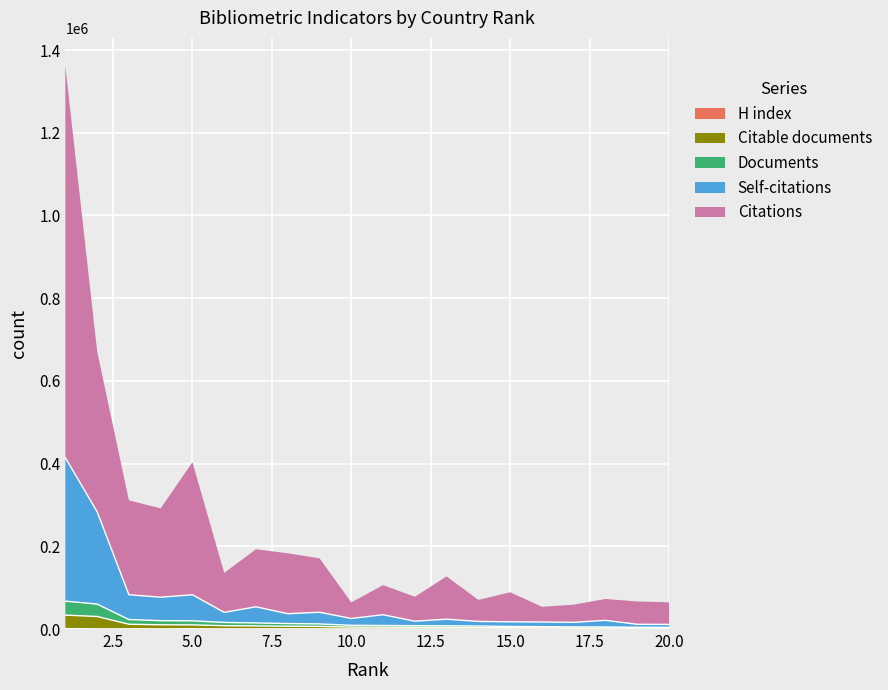

What is the minimum value shown in the chart?

204